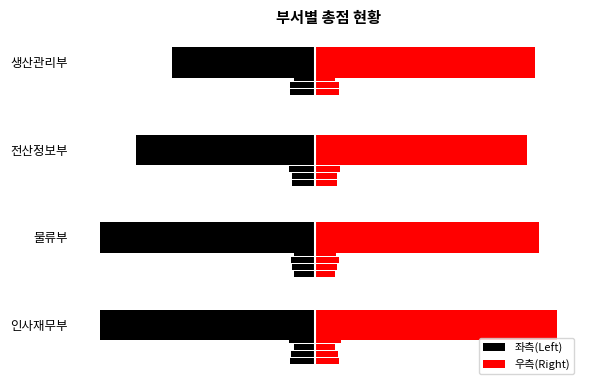

What is the value of the 인사재무부/물류부 (left) bar at the 2nd from the left?

-300